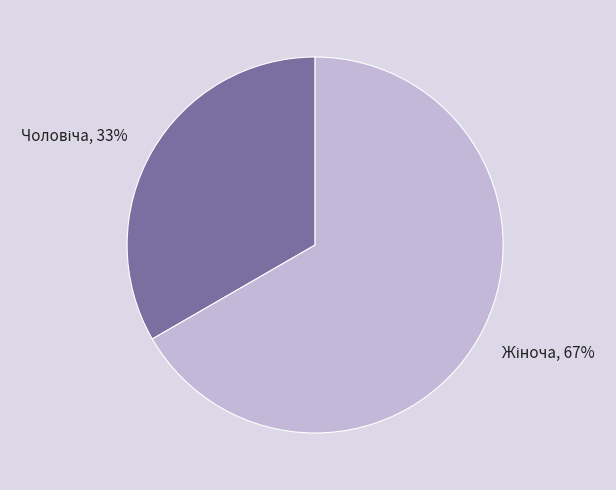

To the nearest percent, what is the average slice percentage?

50%